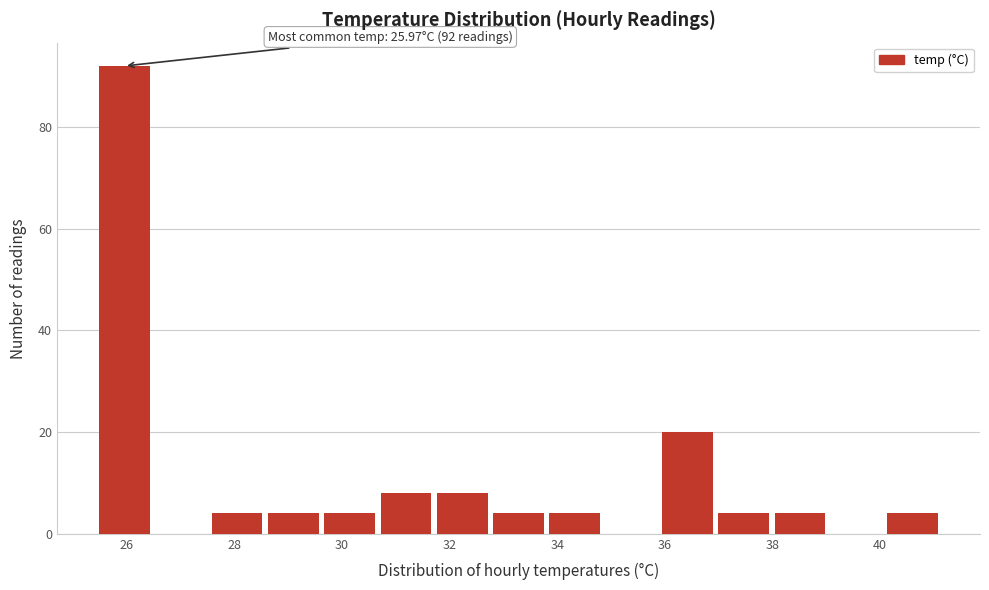

Over which range of the x-axis is the bar tallest?

25.4 to 26.6